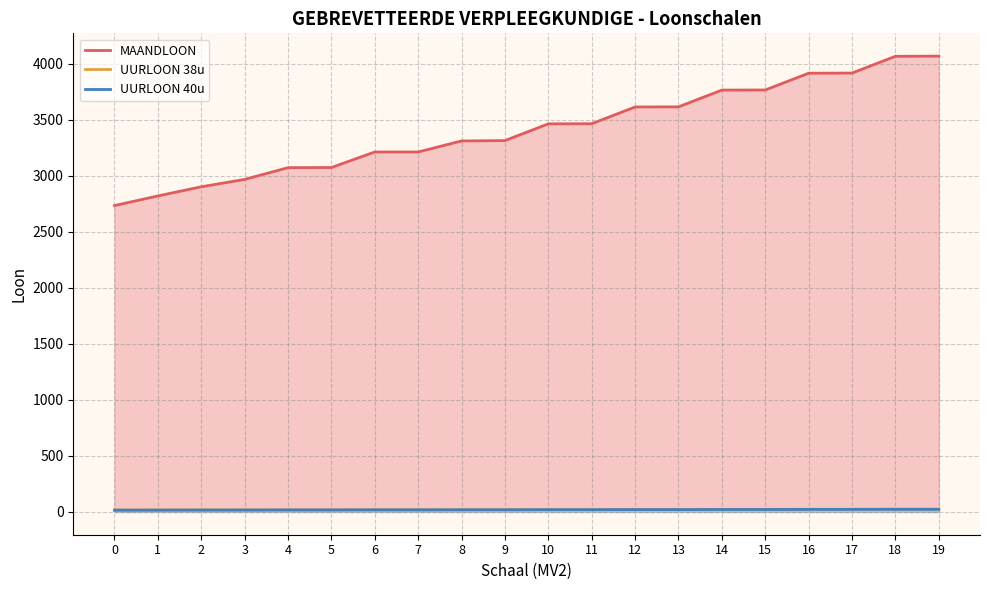

What is the difference between the highest and lowest values at 10?

3445.5